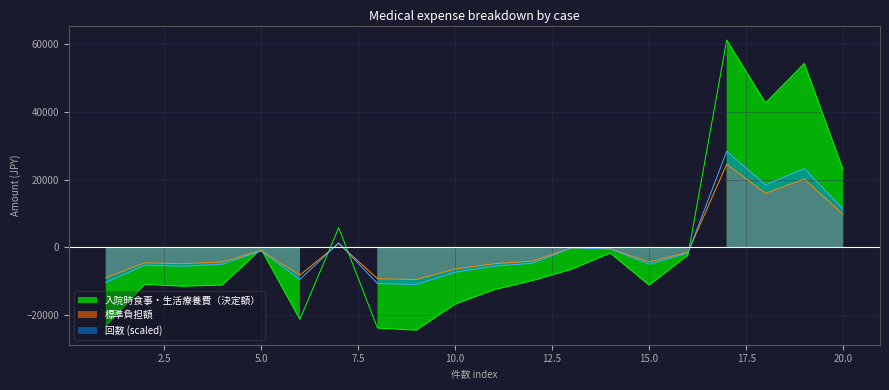

What is the sum of the 入院時食事・生活療養費（決定額） values at 11 and 2?

-23374.6